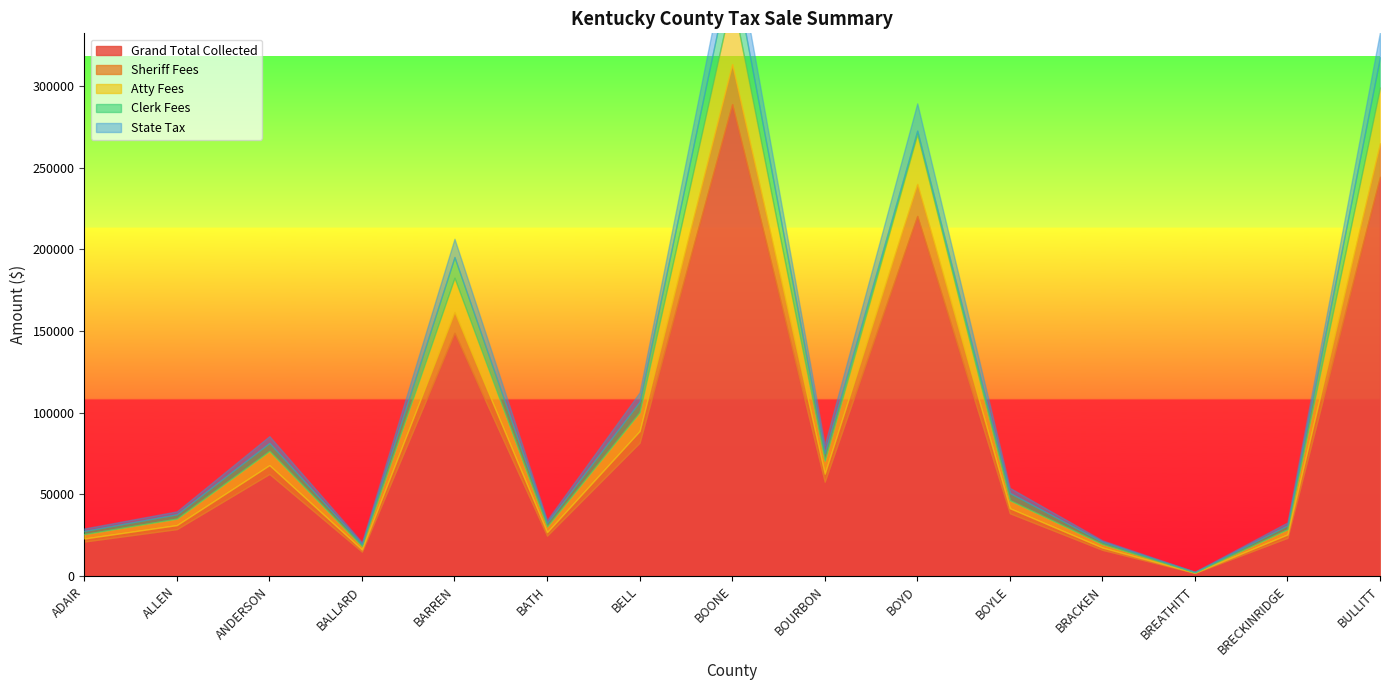

What is the value of the Clerk Fees point at the 12th from the left?

1341.4